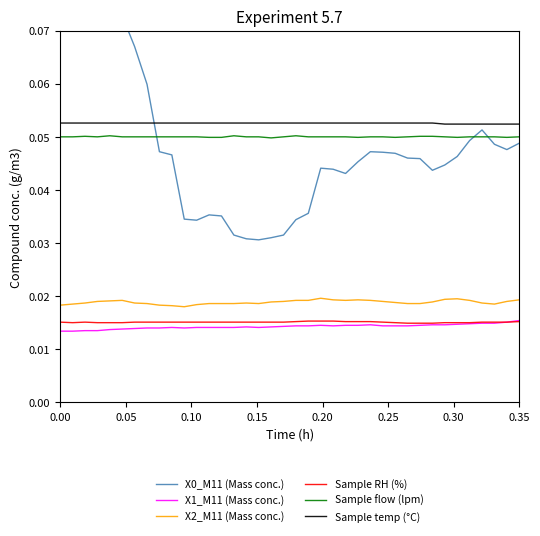

Which series has the largest total across all categories?

Sample temp (°C)